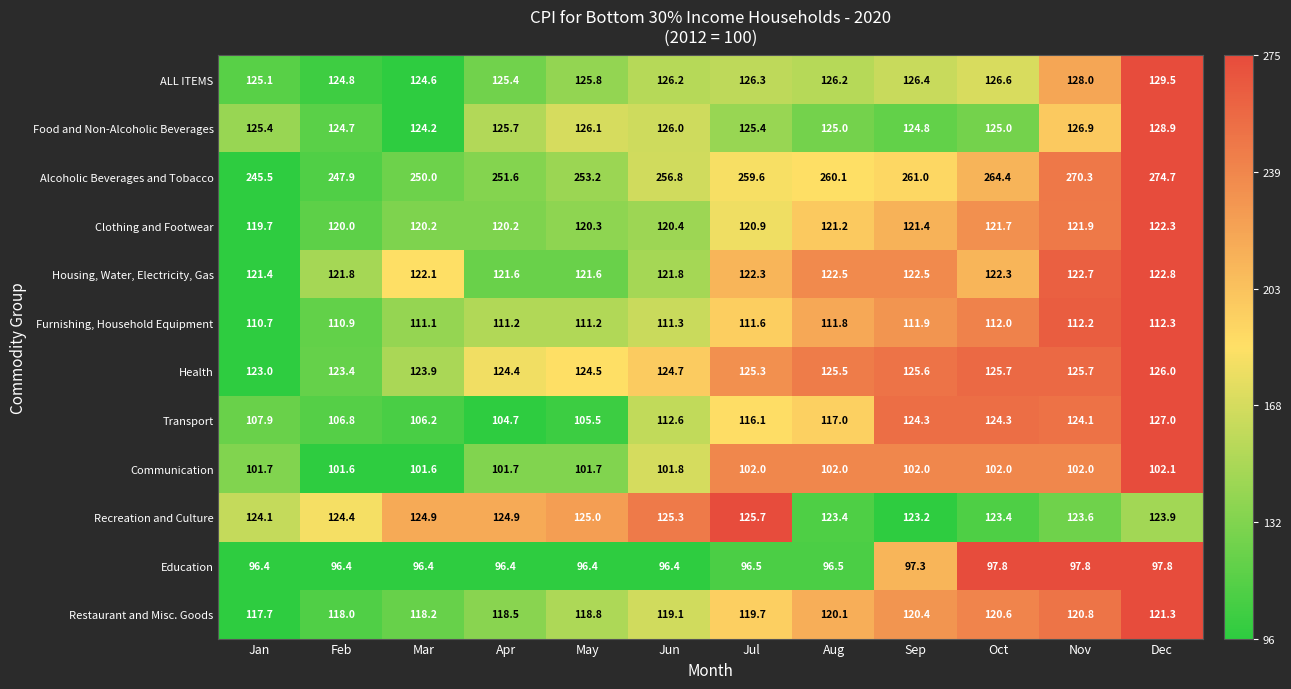

The value of Health at Mar is 213.9. True or false?

False